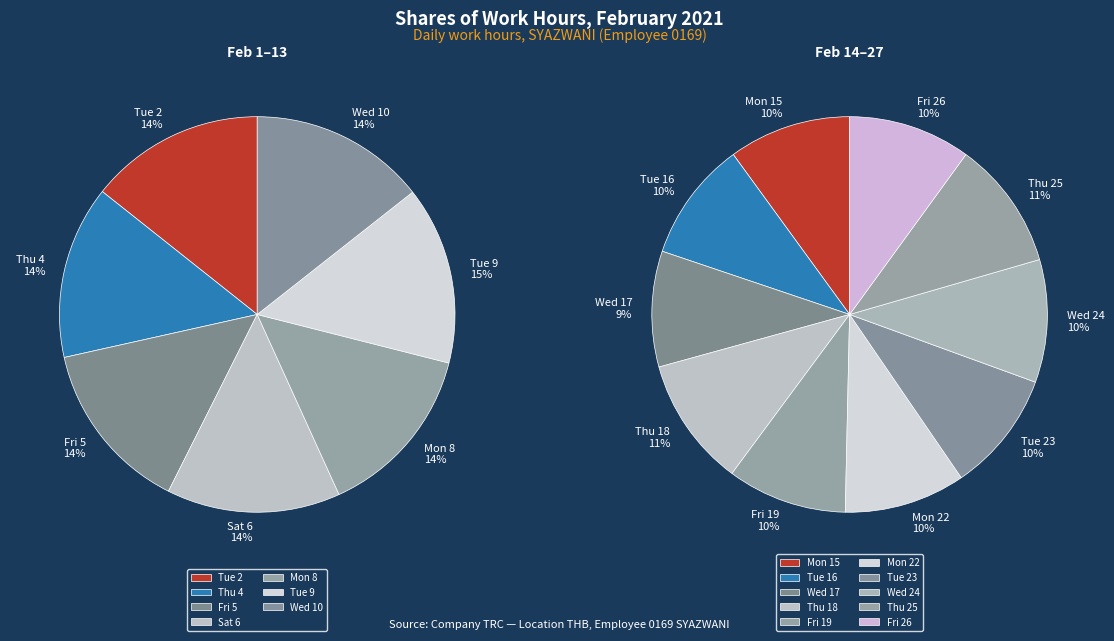

Does any single category account for the majority?

No